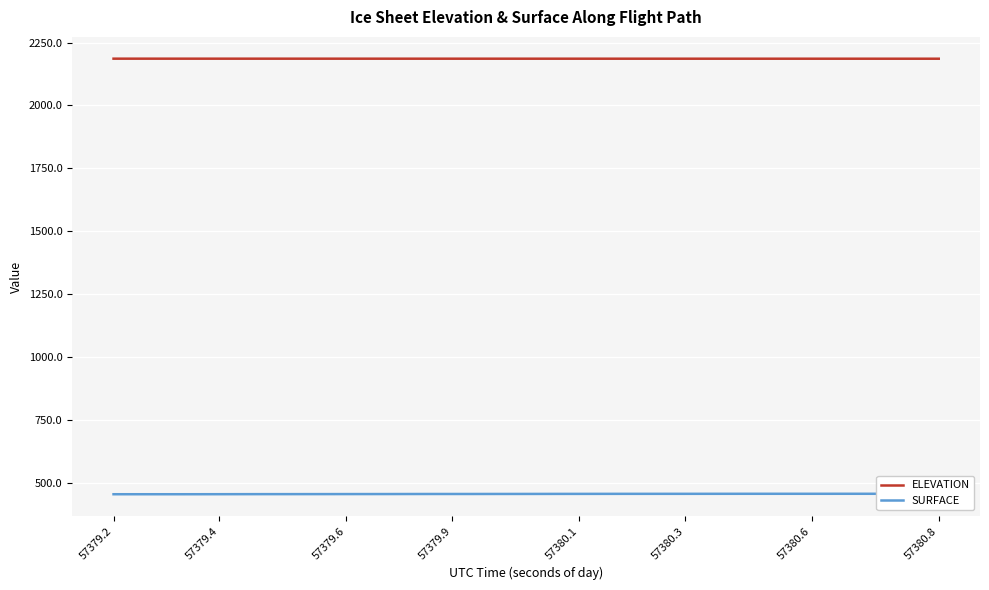

True or false: SURFACE and ELEVATION cross at least once.

False